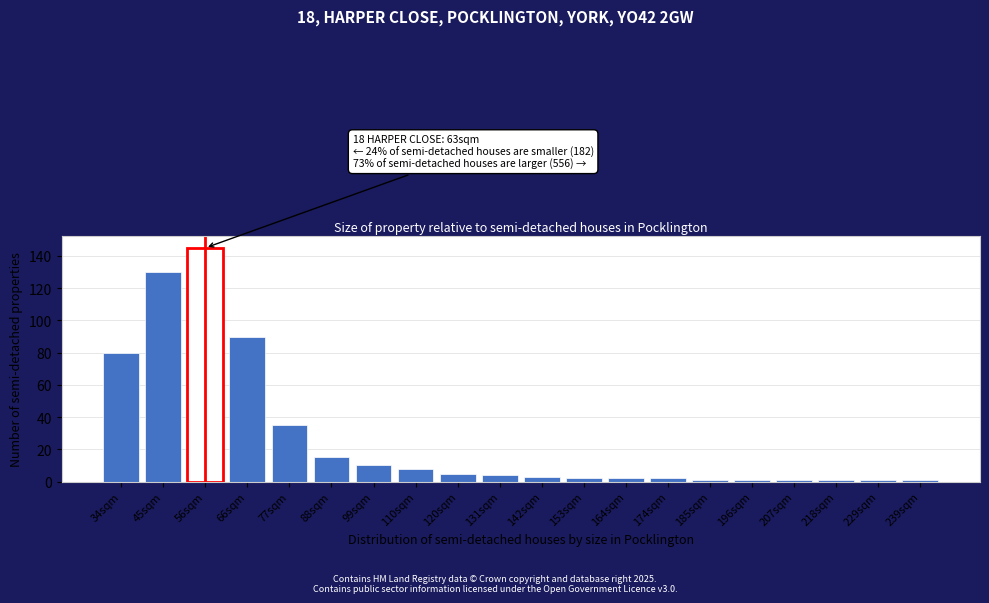

Reading left to right, transcribe all the data shown in this chart.

80	130	145	90	35	15	10	8	5	4	3	2	2	2	1	1	1	1	1	1